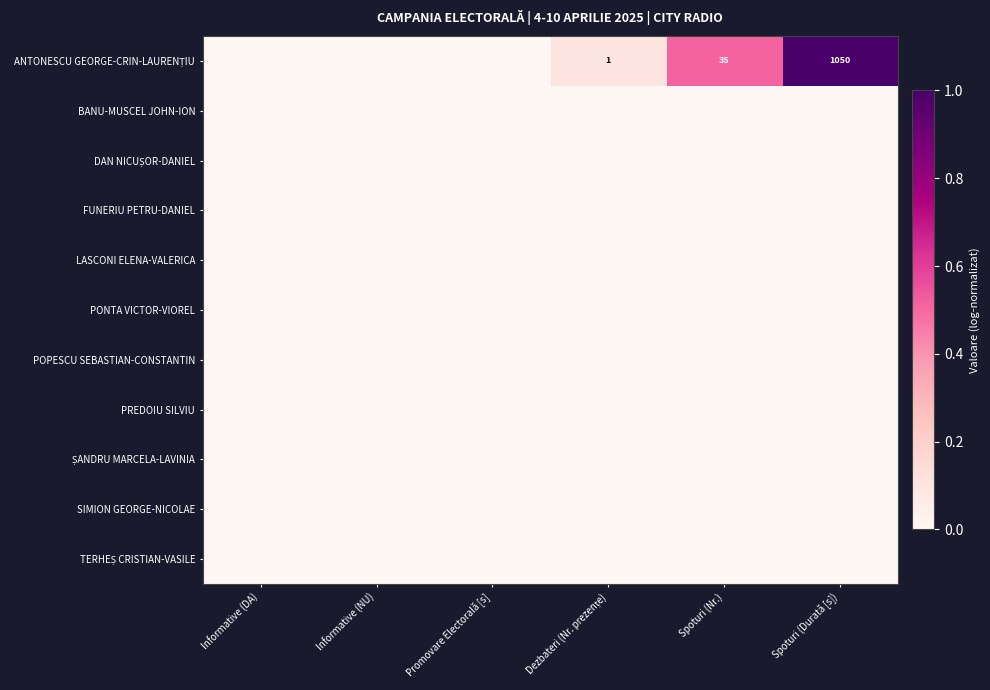

The ANTONESCU GEORGE-CRIN-LAURENȚIU series shows 0.0 at Informative (NU). True or false?

True